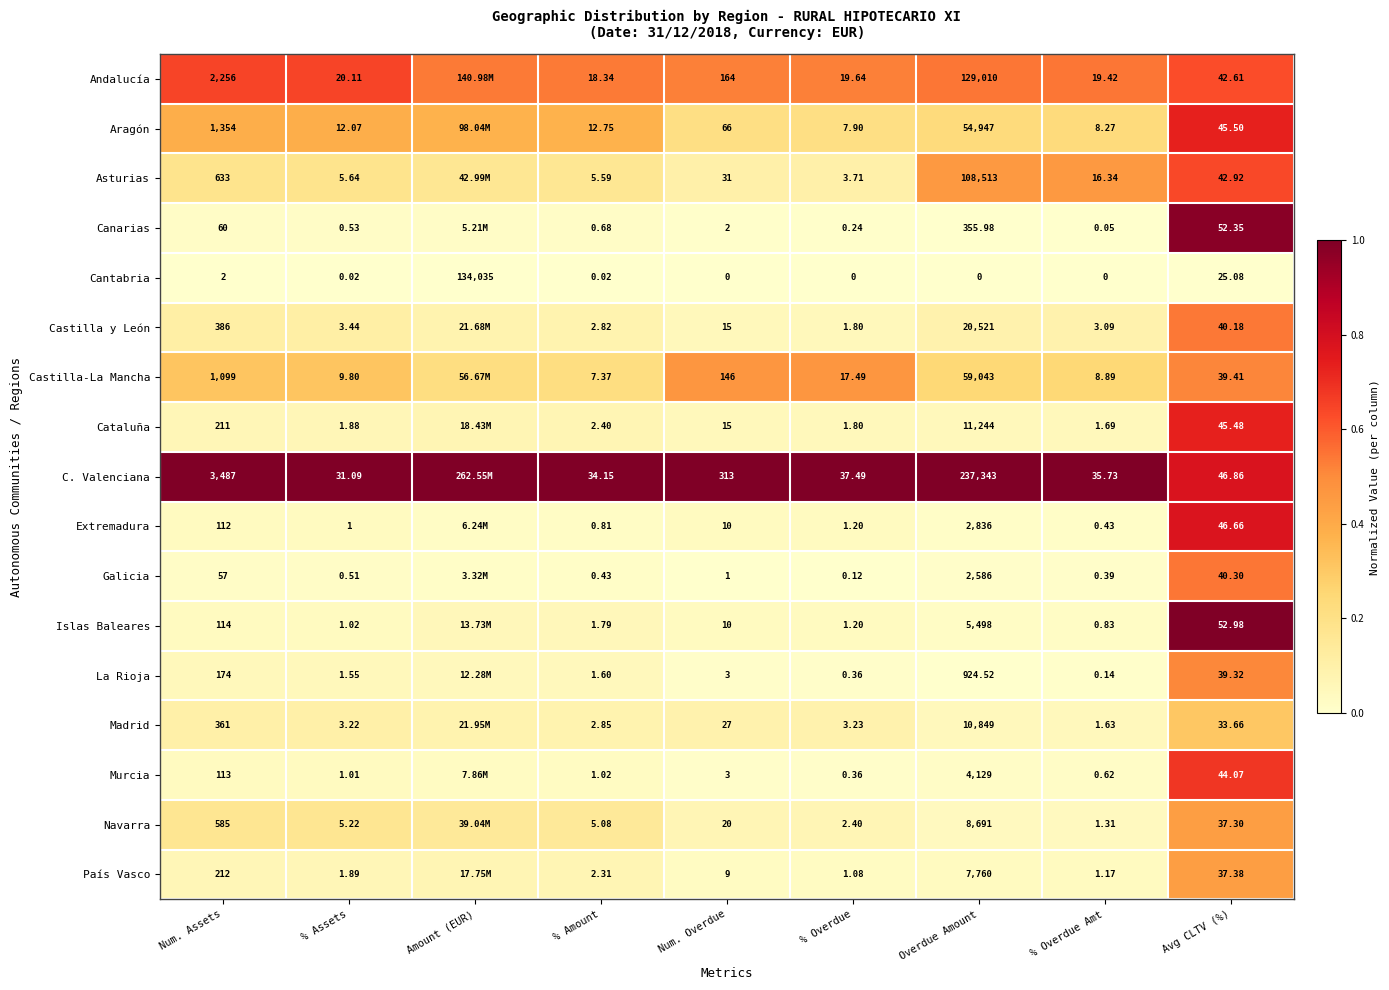

Which series changed the most between Num. Assets and Overdue Amount?

C. Valenciana